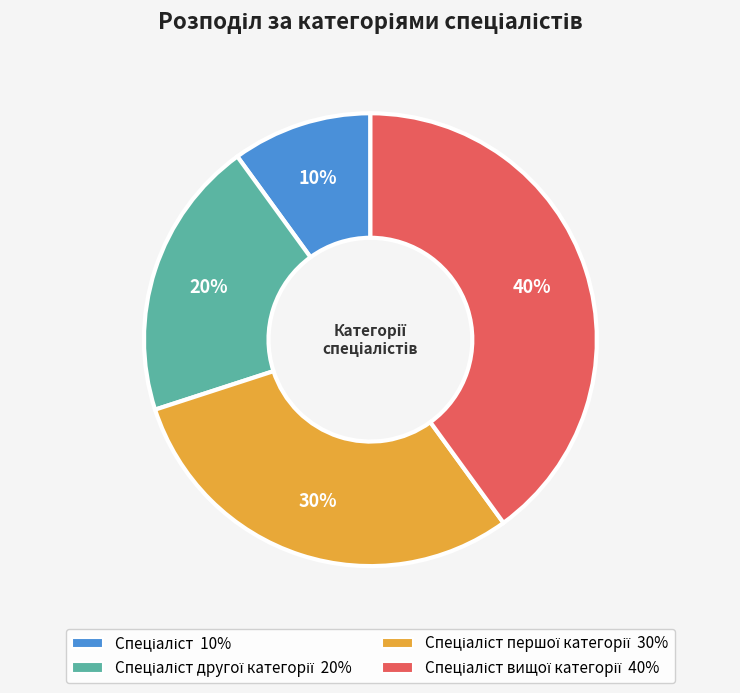

To the nearest percent, what is the average slice percentage?

25%